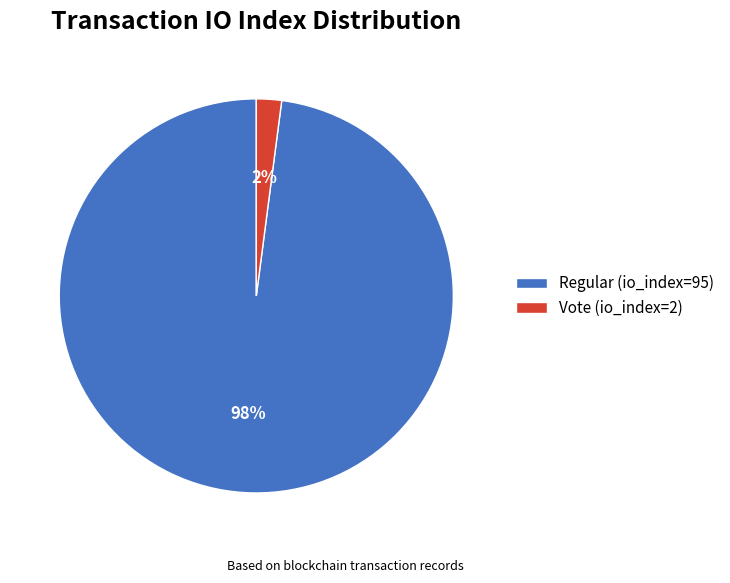

Which has a higher value, Regular (io_index=95) or Vote (io_index=2)?

Regular (io_index=95)